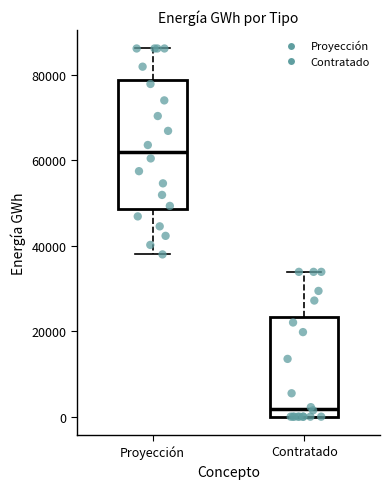

Reading left to right, transcribe this box plot: for each box, give where its median line is, the range the box spans, and where its two whiskers end, as read against the y-axis. The values are not printed on the chart, so give them approximately, as read against the axis.

Proyección: median 62000, box 48000 to 78000, whiskers 38000 to 86000
Contratado: median 2000, box 0 to 24000, whiskers 0 to 34000